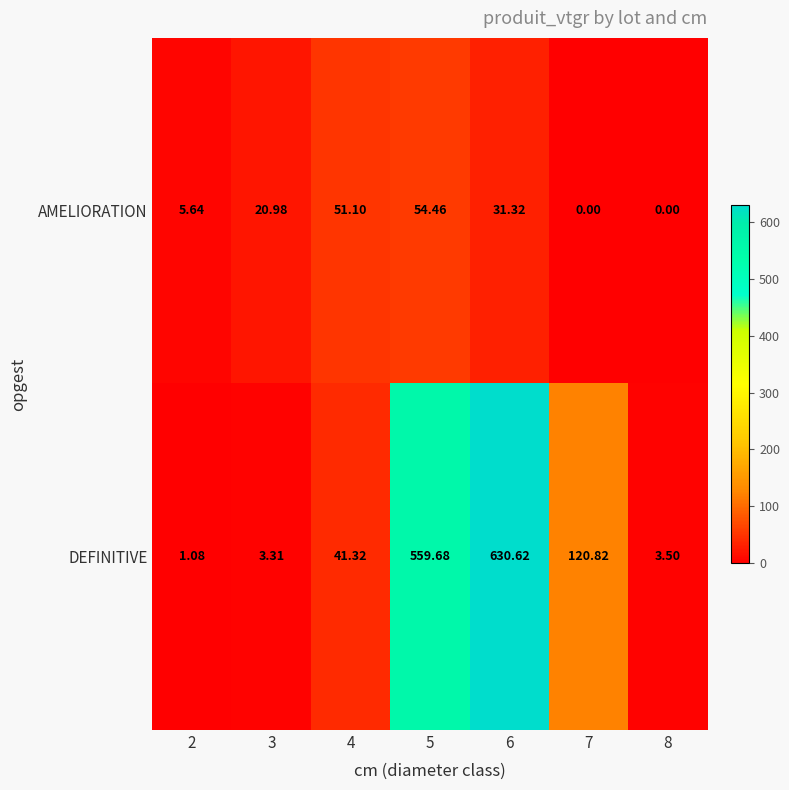

Rank the series by their average value, from highest to lowest.

DEFINITIVE, AMELIORATION